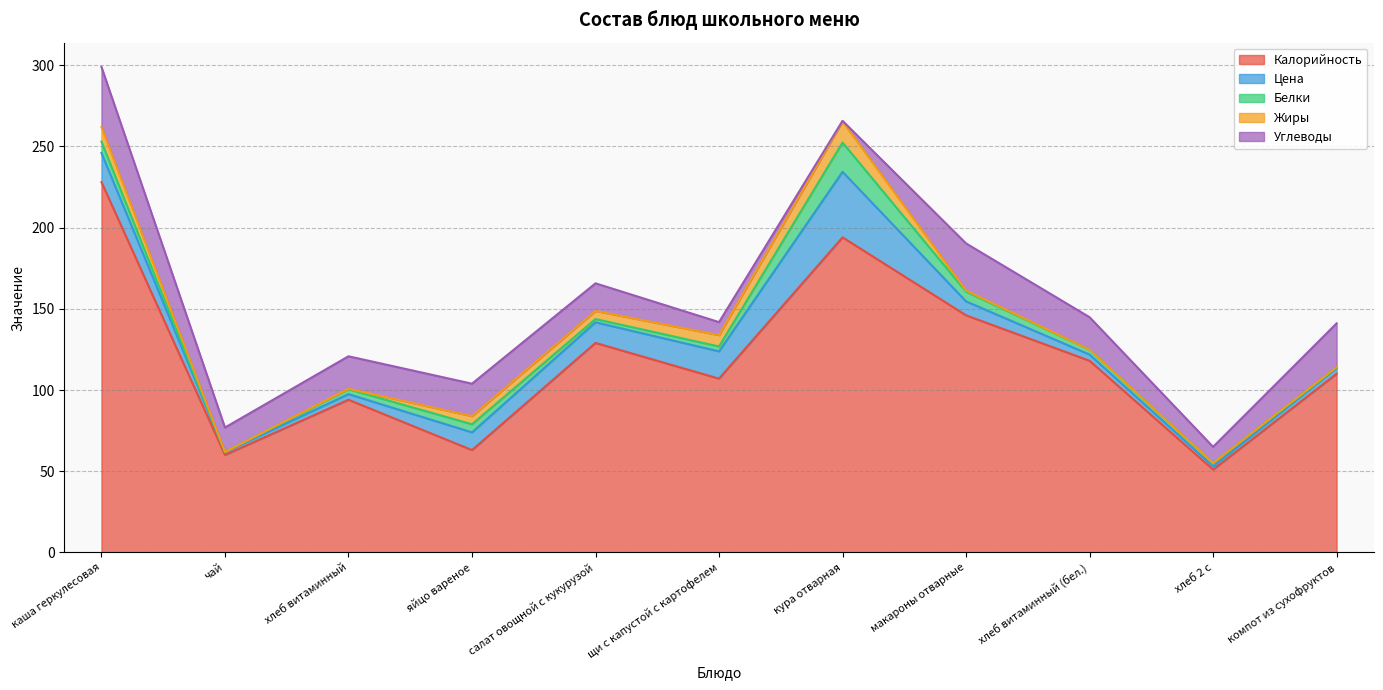

Reading left to right, extract all data points from this chart.

Калорийность: каша геркулесовая=228.0	чай=60.0	хлеб витаминный=94.0	яйцо вареное=63.0	салат овощной с кукурузой=129.0	щи с капустой с картофелем=107.0	кура отварная=194.0	макароны отварные=146.0	хлеб витаминный (бел.)=118.0	хлеб 2 с=51.0	компот из сухофруктов=110.0
Цена: каша геркулесовая=18.0	чай=1.8	хлеб витаминный=3.5	яйцо вареное=10.9	салат овощной с кукурузой=12.7	щи с капустой с картофелем=16.8	кура отварная=40.4	макароны отварные=8.6	хлеб витаминный (бел.)=3.8	хлеб 2 с=2.0	компот из сухофруктов=3.5
Белки: каша геркулесовая=7.0	чай=0.1	хлеб витаминный=3.0	яйцо вареное=5.0	салат овощной с кукурузой=2.0	щи с капустой с картофелем=3.0	кура отварная=18.0	макароны отварные=6.0	хлеб витаминный (бел.)=3.0	хлеб 2 с=2.0	компот из сухофруктов=0.5
Жиры: каша геркулесовая=9.0	чай=0.0	хлеб витаминный=0.3	яйцо вареное=5.0	салат овощной с кукурузой=5.0	щи с капустой с картофелем=7.0	кура отварная=13.0	макароны отварные=0.7	хлеб витаминный (бел.)=0.0	хлеб 2 с=0.0	компот из сухофруктов=0.0
Углеводы: каша геркулесовая=37.0	чай=15.0	хлеб витаминный=20.0	яйцо вареное=20.0	салат овощной с кукурузой=17.0	щи с капустой с картофелем=8.0	кура отварная=0.4	макароны отварные=29.0	хлеб витаминный (бел.)=20.0	хлеб 2 с=10.0	компот из сухофруктов=27.0